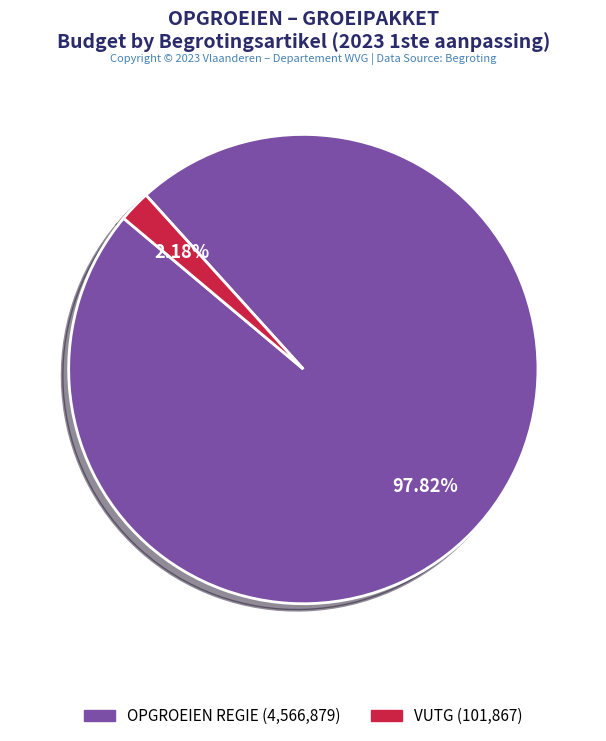

Rank the categories by value from highest to lowest.

OPGROEIEN REGIE (4,566,879), VUTG (101,867)